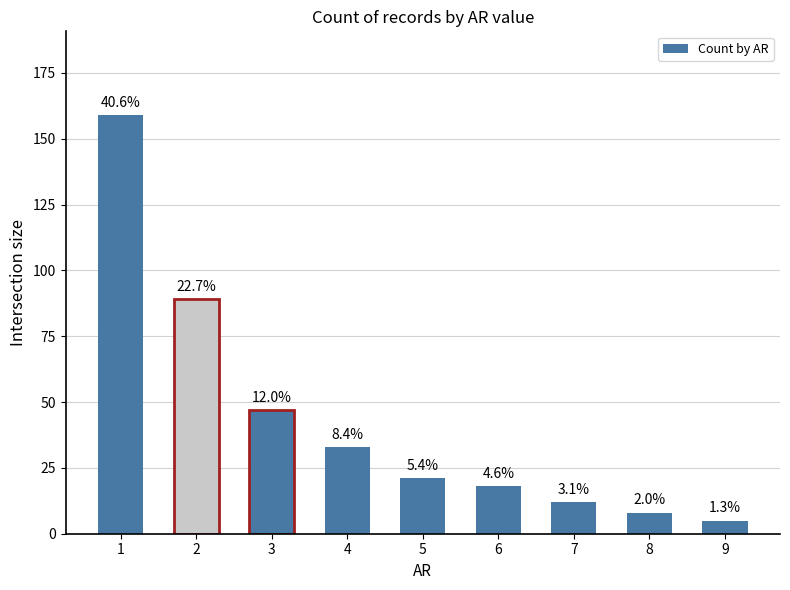

Are the bars horizontal?

No